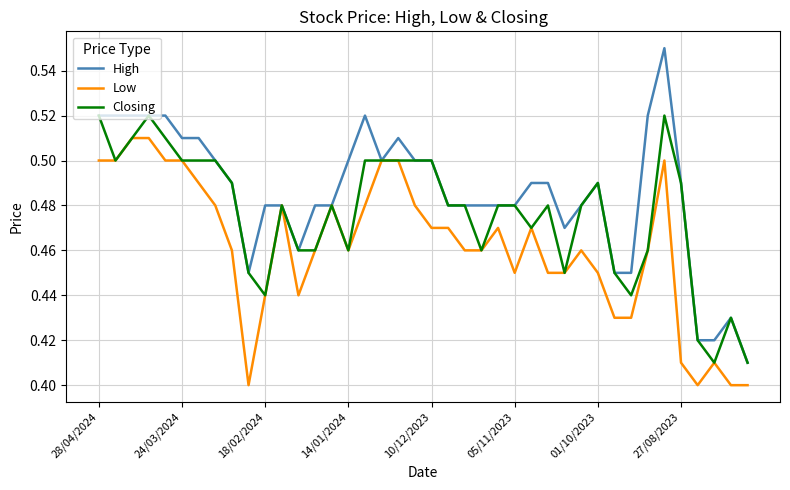

Which series has the largest range (max minus min)?

High